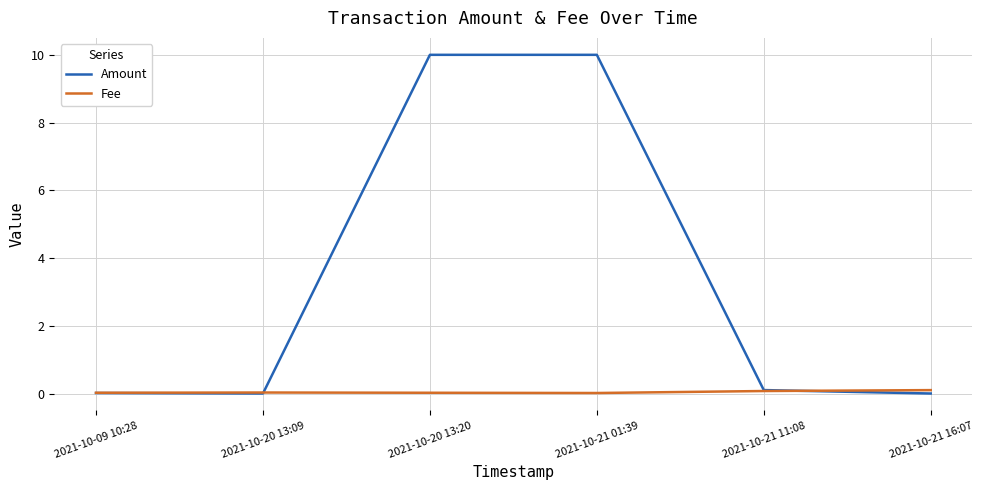

What is the highest value of the Amount series?

10.0